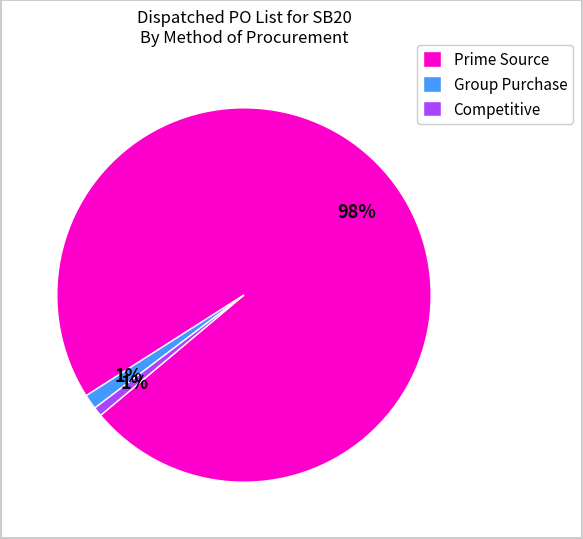

What is the largest slice in the pie chart?

Prime Source